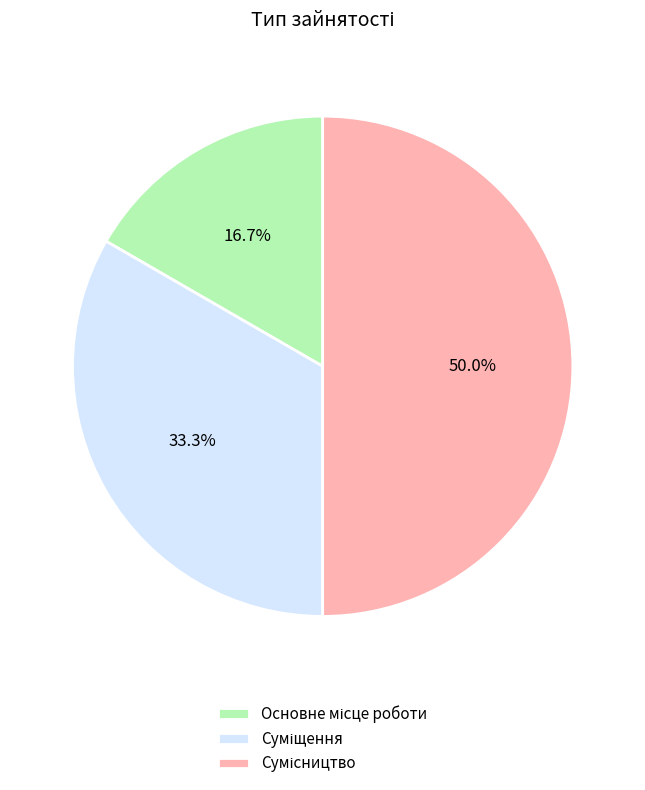

Which category has the biggest portion of the pie?

Сумісництво